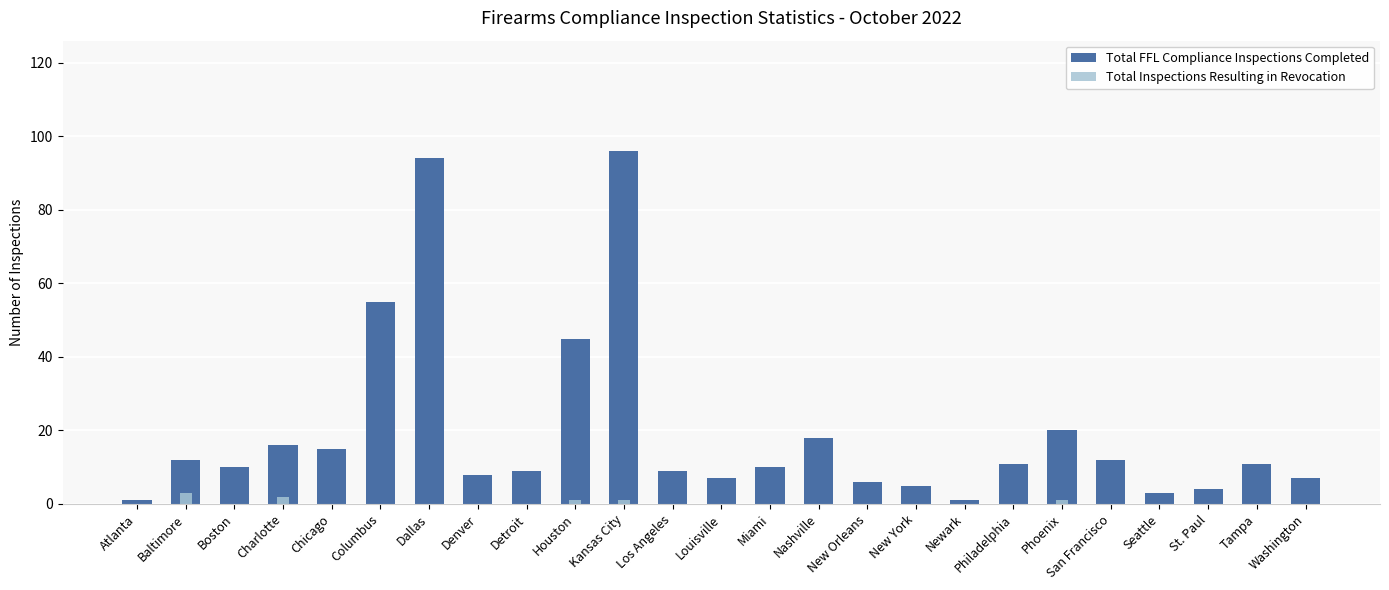

True or false: Total Inspections Resulting in Revocation has a value of 0 at Dallas.

True